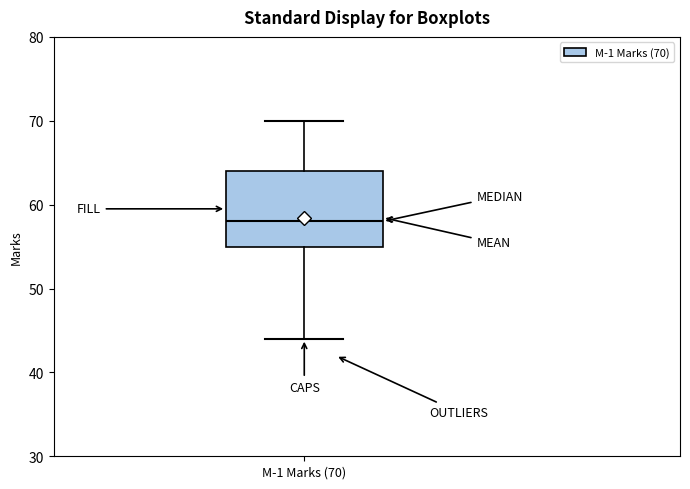

Transcribe this box plot: give where the median line is, the range the box spans, and where the two whiskers end, as read against the y-axis. The values are not printed on the chart, so give them approximately, as read against the axis.

median 58, box 55 to 64, whiskers 44 to 70